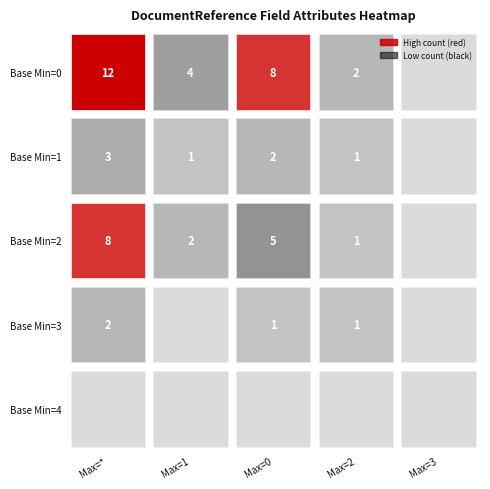

The value at 0-* is 0. True or false?

False